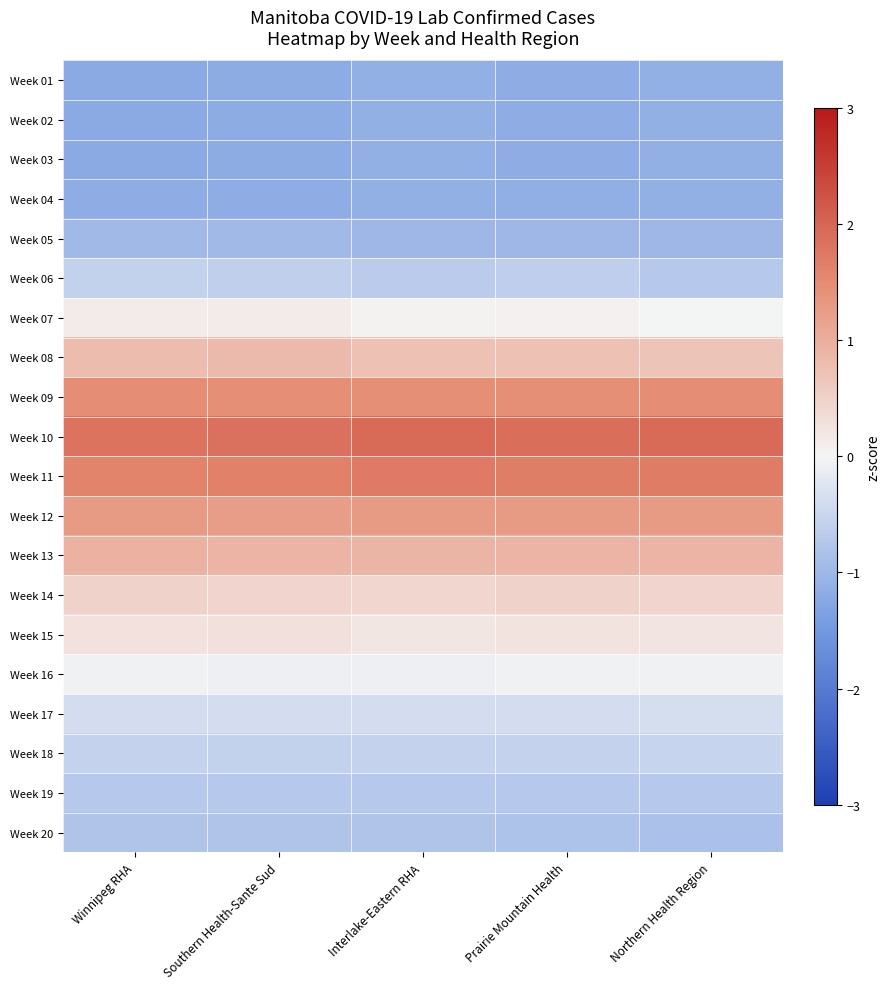

Reading right to left, extract all data points from this chart.

Week 01: Northern Health Region=-1.1	Prairie Mountain Health=-1.2	Interlake-Eastern RHA=-1.1	Southern Health-Sante Sud=-1.2	Winnipeg RHA=-1.2
Week 02: Northern Health Region=-1.1	Prairie Mountain Health=-1.2	Interlake-Eastern RHA=-1.1	Southern Health-Sante Sud=-1.2	Winnipeg RHA=-1.2
Week 03: Northern Health Region=-1.1	Prairie Mountain Health=-1.2	Interlake-Eastern RHA=-1.1	Southern Health-Sante Sud=-1.2	Winnipeg RHA=-1.2
Week 04: Northern Health Region=-1.1	Prairie Mountain Health=-1.1	Interlake-Eastern RHA=-1.1	Southern Health-Sante Sud=-1.2	Winnipeg RHA=-1.2
Week 05: Northern Health Region=-1.0	Prairie Mountain Health=-1.0	Interlake-Eastern RHA=-1.0	Southern Health-Sante Sud=-1.0	Winnipeg RHA=-1.0
Week 06: Northern Health Region=-0.7	Prairie Mountain Health=-0.6	Interlake-Eastern RHA=-0.7	Southern Health-Sante Sud=-0.6	Winnipeg RHA=-0.6
Week 07: Northern Health Region=-0.0	Prairie Mountain Health=0.1	Interlake-Eastern RHA=0.0	Southern Health-Sante Sud=0.1	Winnipeg RHA=0.1
Week 08: Northern Health Region=0.7	Prairie Mountain Health=0.7	Interlake-Eastern RHA=0.7	Southern Health-Sante Sud=0.8	Winnipeg RHA=0.8
Week 09: Northern Health Region=1.5	Prairie Mountain Health=1.4	Interlake-Eastern RHA=1.4	Southern Health-Sante Sud=1.4	Winnipeg RHA=1.5
Week 10: Northern Health Region=1.9	Prairie Mountain Health=1.9	Interlake-Eastern RHA=1.9	Southern Health-Sante Sud=1.9	Winnipeg RHA=1.8
Week 11: Northern Health Region=1.7	Prairie Mountain Health=1.7	Interlake-Eastern RHA=1.7	Southern Health-Sante Sud=1.6	Winnipeg RHA=1.6
Week 12: Northern Health Region=1.3	Prairie Mountain Health=1.3	Interlake-Eastern RHA=1.3	Southern Health-Sante Sud=1.3	Winnipeg RHA=1.3
Week 13: Northern Health Region=0.9	Prairie Mountain Health=0.9	Interlake-Eastern RHA=0.9	Southern Health-Sante Sud=0.9	Winnipeg RHA=0.9
Week 14: Northern Health Region=0.5	Prairie Mountain Health=0.5	Interlake-Eastern RHA=0.4	Southern Health-Sante Sud=0.5	Winnipeg RHA=0.5
Week 15: Northern Health Region=0.2	Prairie Mountain Health=0.3	Interlake-Eastern RHA=0.2	Southern Health-Sante Sud=0.3	Winnipeg RHA=0.3
Week 16: Northern Health Region=-0.1	Prairie Mountain Health=-0.1	Interlake-Eastern RHA=-0.1	Southern Health-Sante Sud=-0.1	Winnipeg RHA=-0.1
Week 17: Northern Health Region=-0.4	Prairie Mountain Health=-0.4	Interlake-Eastern RHA=-0.4	Southern Health-Sante Sud=-0.4	Winnipeg RHA=-0.4
Week 18: Northern Health Region=-0.5	Prairie Mountain Health=-0.5	Interlake-Eastern RHA=-0.5	Southern Health-Sante Sud=-0.6	Winnipeg RHA=-0.6
Week 19: Northern Health Region=-0.7	Prairie Mountain Health=-0.7	Interlake-Eastern RHA=-0.7	Southern Health-Sante Sud=-0.7	Winnipeg RHA=-0.7
Week 20: Northern Health Region=-0.8	Prairie Mountain Health=-0.8	Interlake-Eastern RHA=-0.8	Southern Health-Sante Sud=-0.8	Winnipeg RHA=-0.8